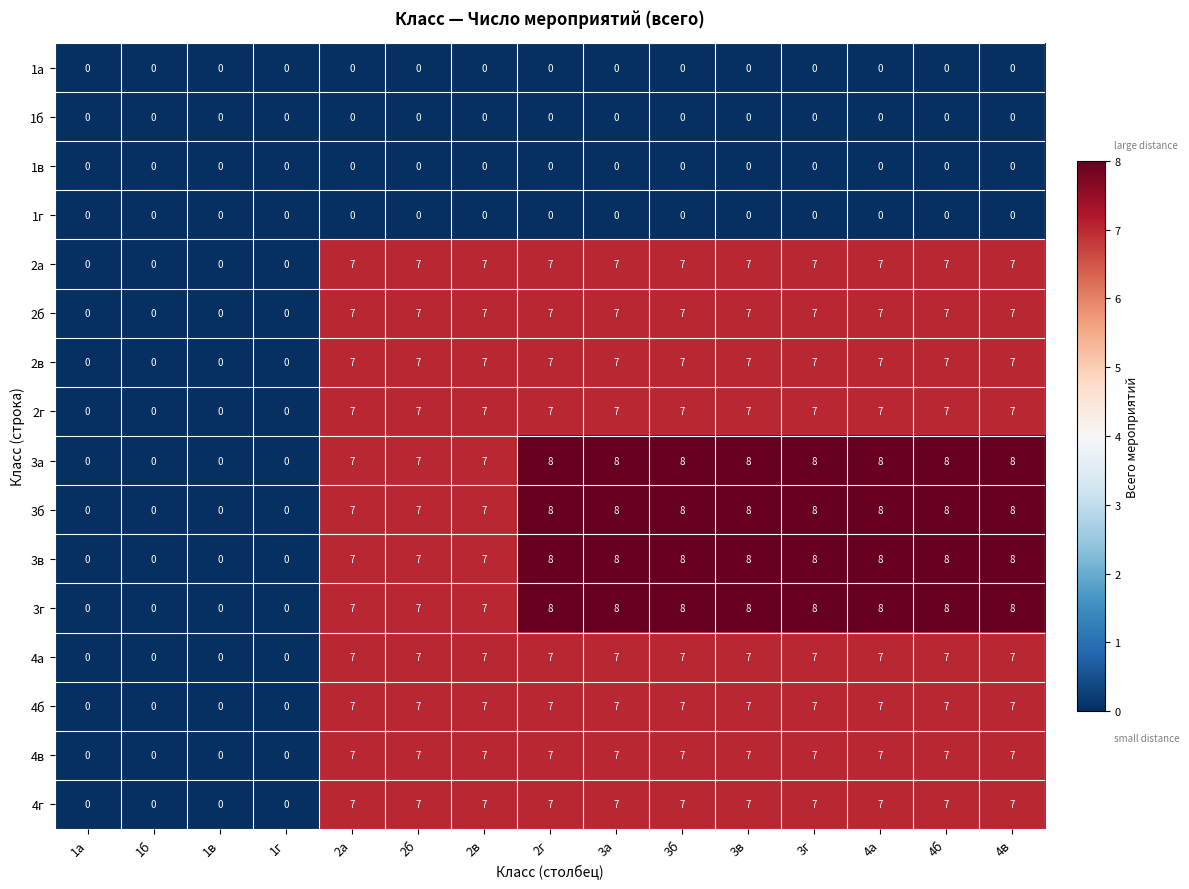

How many series are shown in this chart?

16